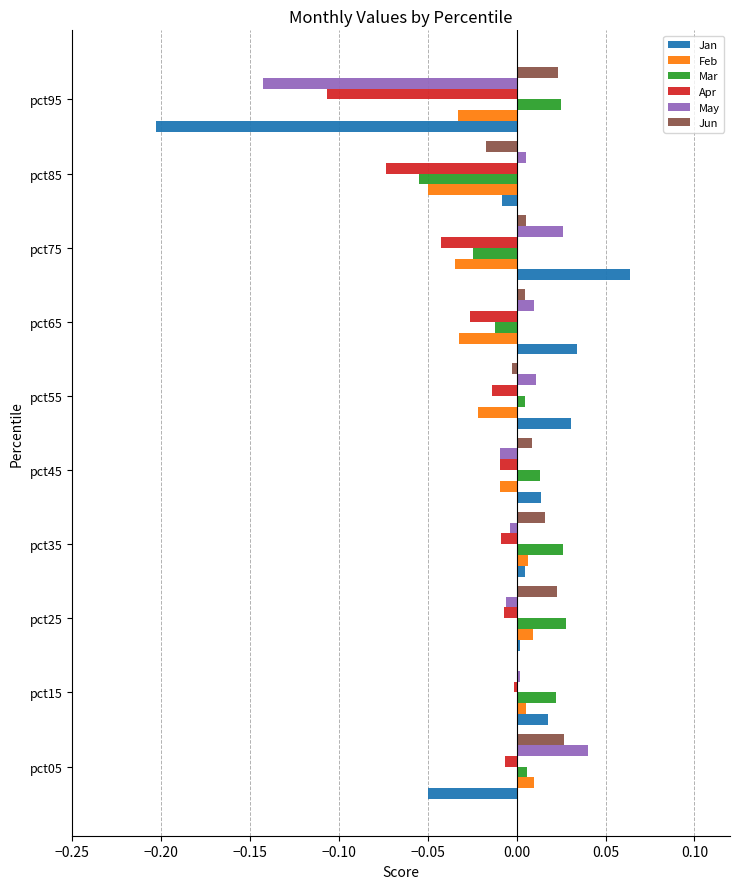

At which category does the chart reach its peak across all series?

pct75